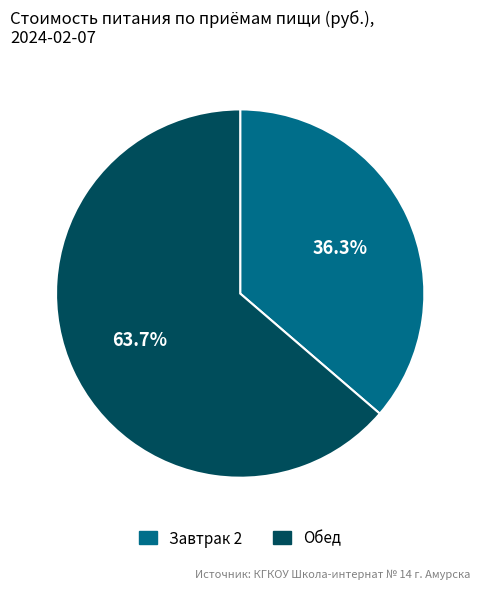

How many slices are in this pie chart?

2